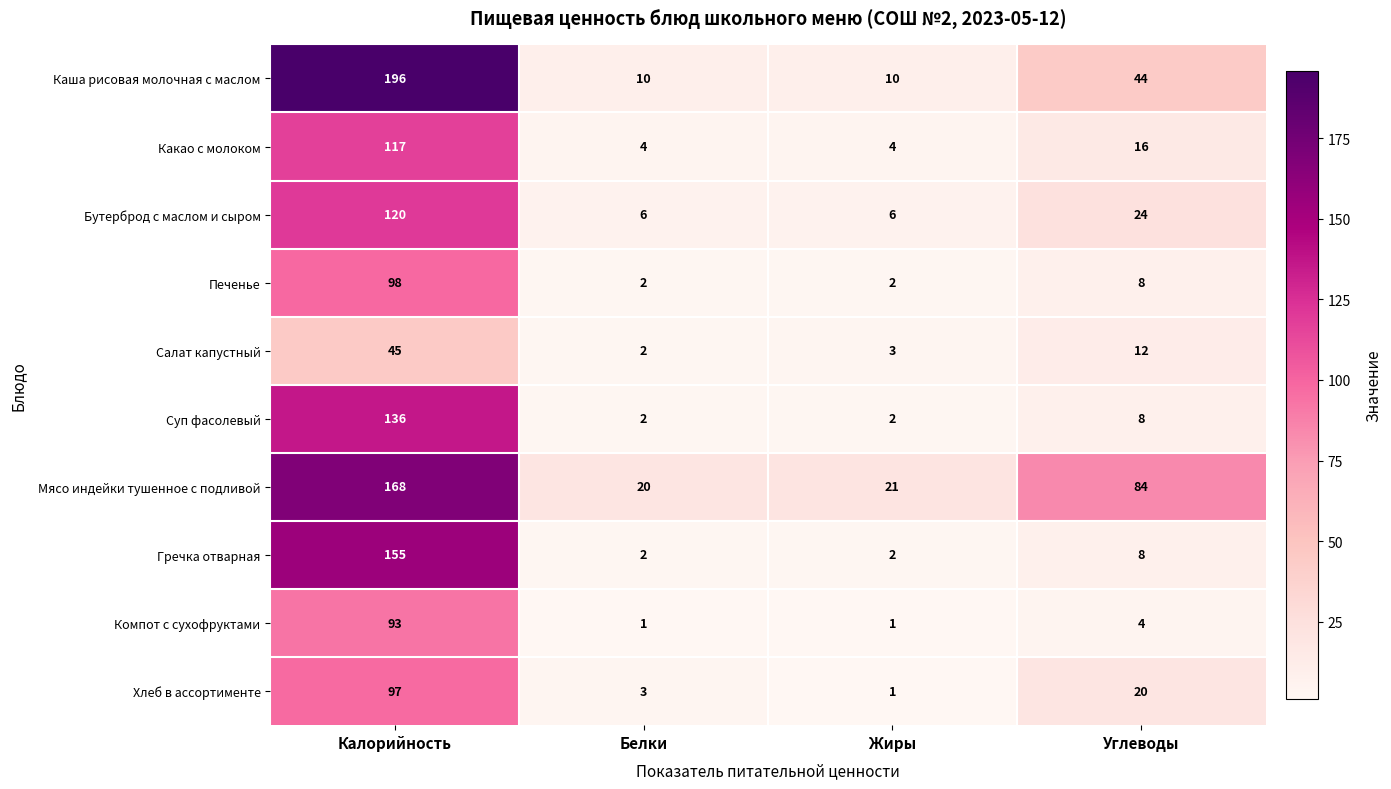

At how many categories does at least one series exceed 170?

1